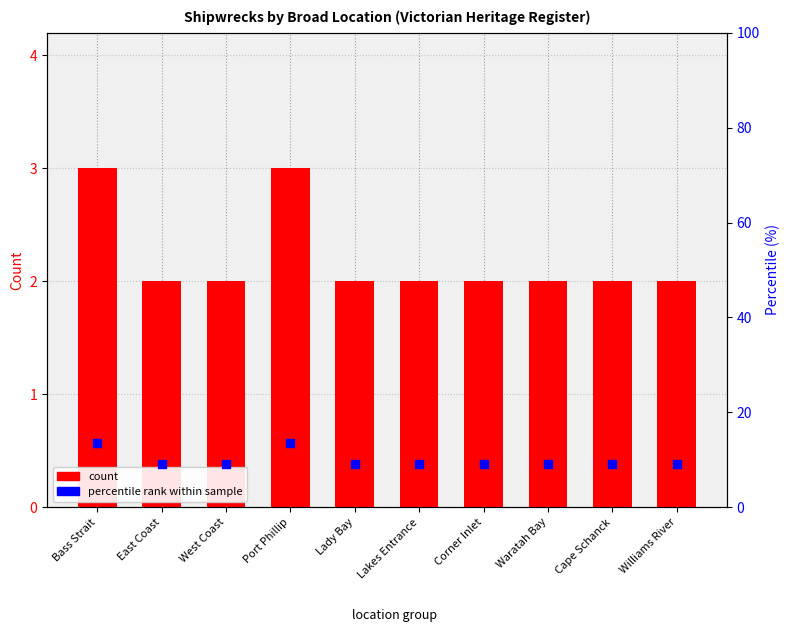

Which series contains the highest Y value?

percentile rank within sample